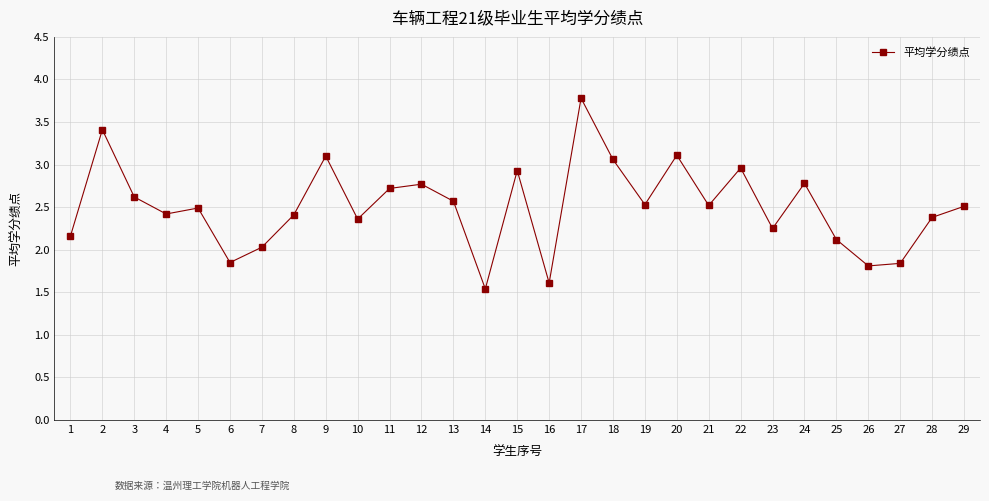

At which category does the chart reach its peak across all series?

17